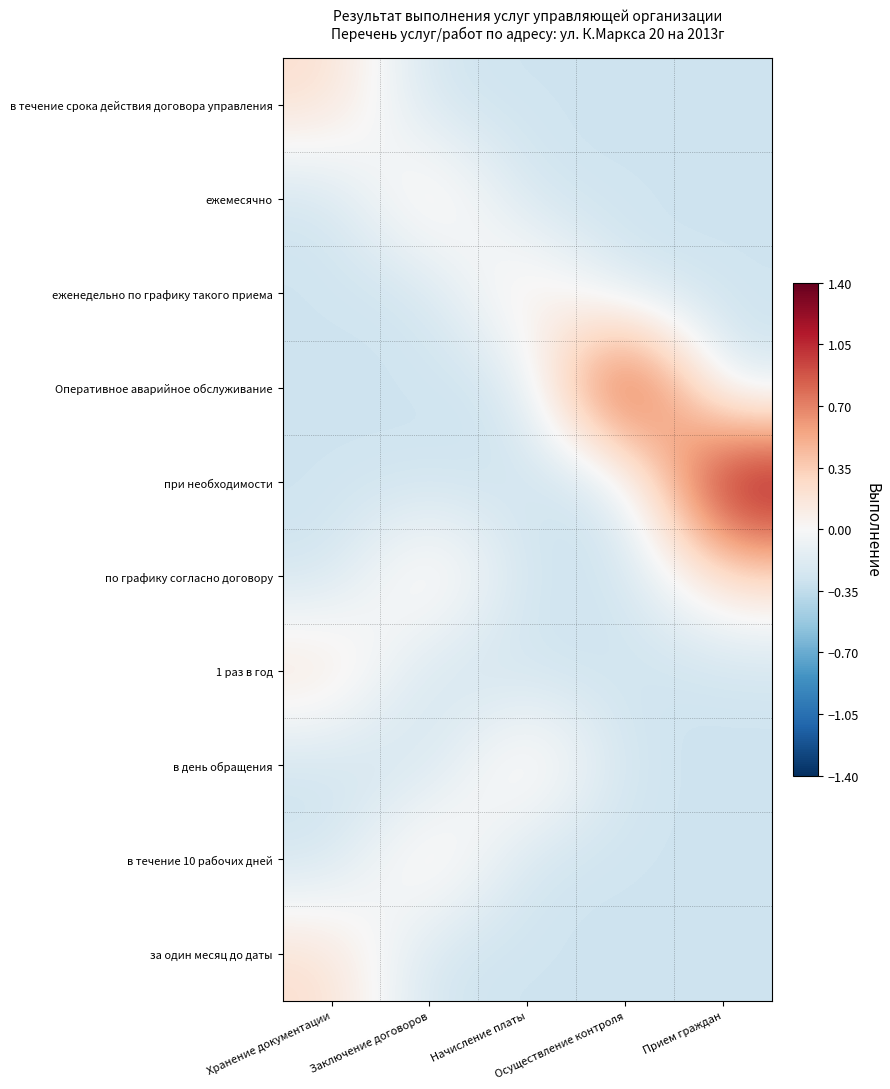

Rank the series at Начисление платы from lowest to highest value.

в течение срока действия договора управления, ежемесячно, Оперативное аварийное обслуживание, при необходимости, по графику согласно договору, 1 раз в год, в течение 10 рабочих дней, за один месяц до даты, еженедельно по графику такого приема, в день обращения